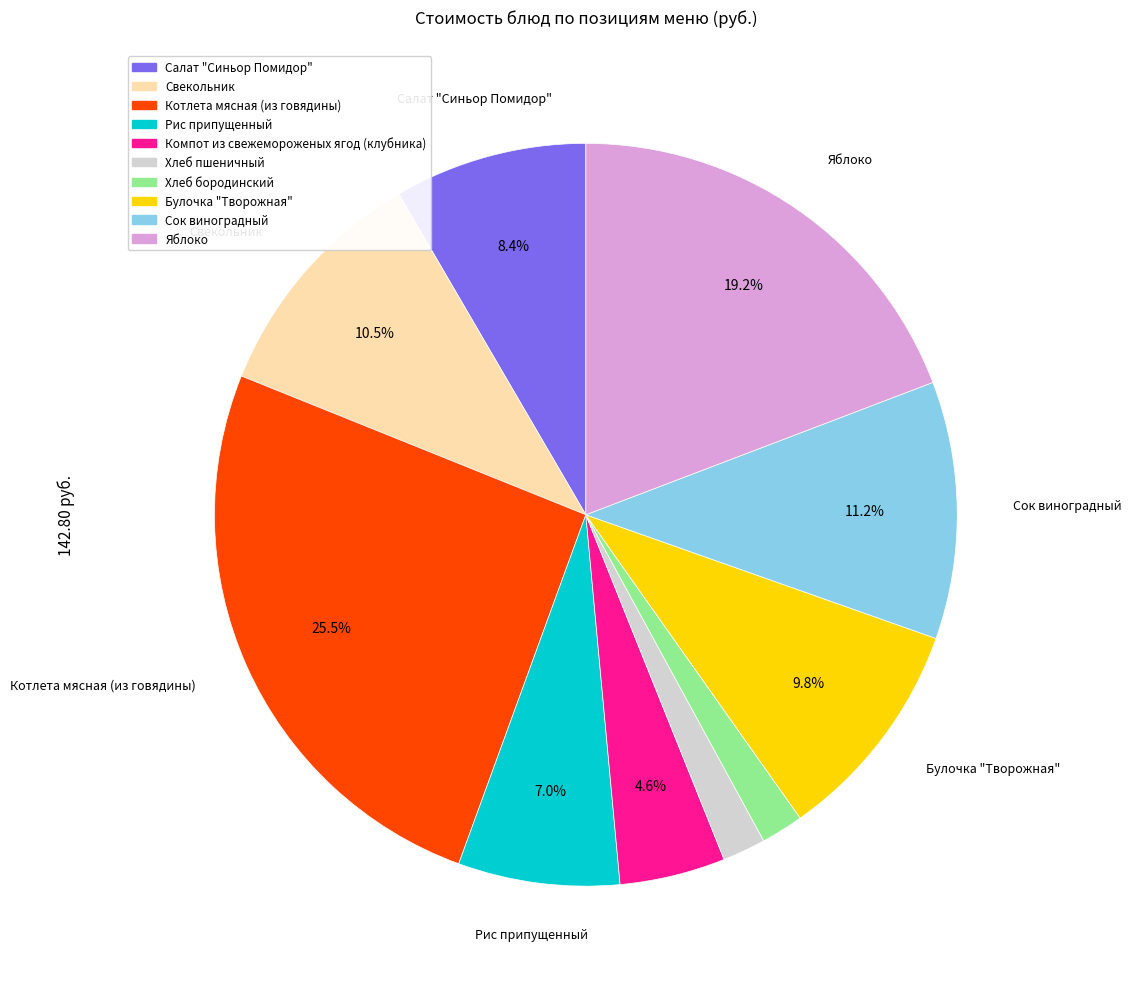

What is the ratio of the value at Рис припущенный to the value at Хлеб пшеничный?

3.7